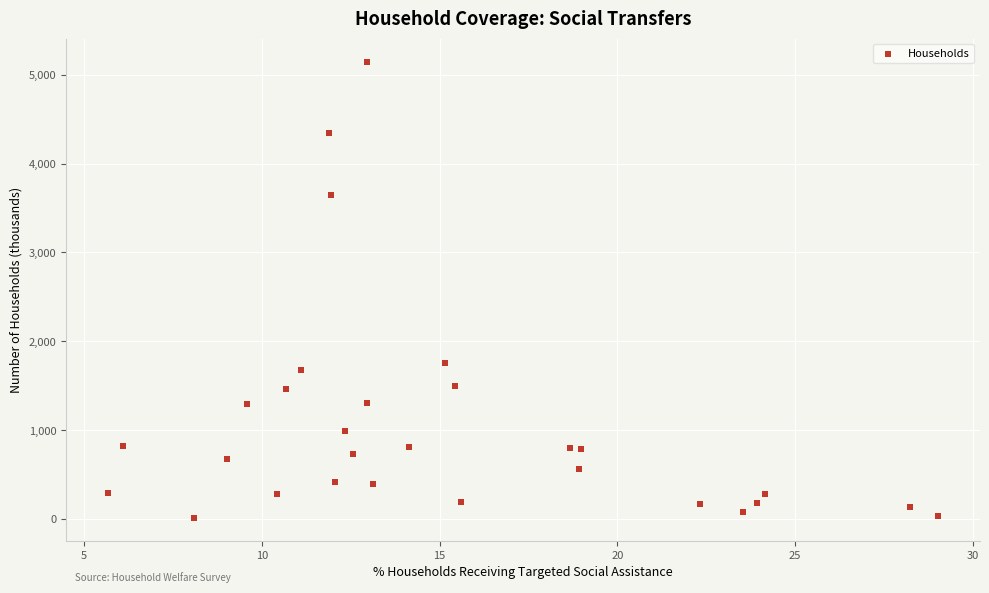

What is the range of X values (max minus min)?

23.4